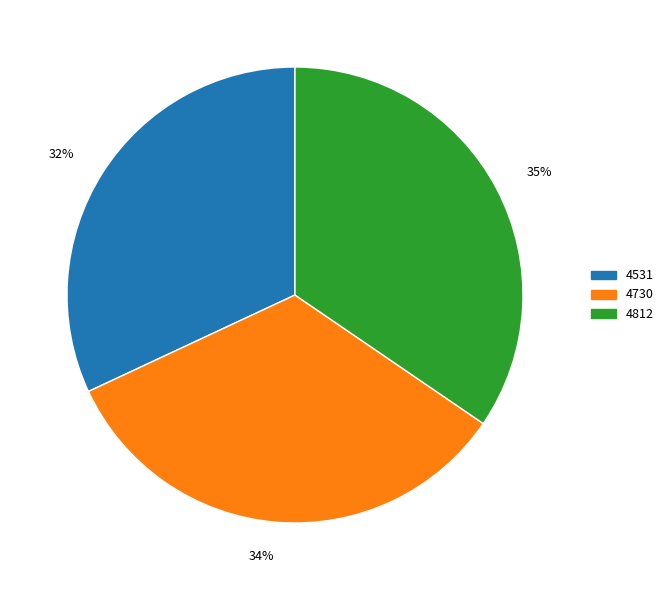

Does 4812 account for over 50% of the chart?

No